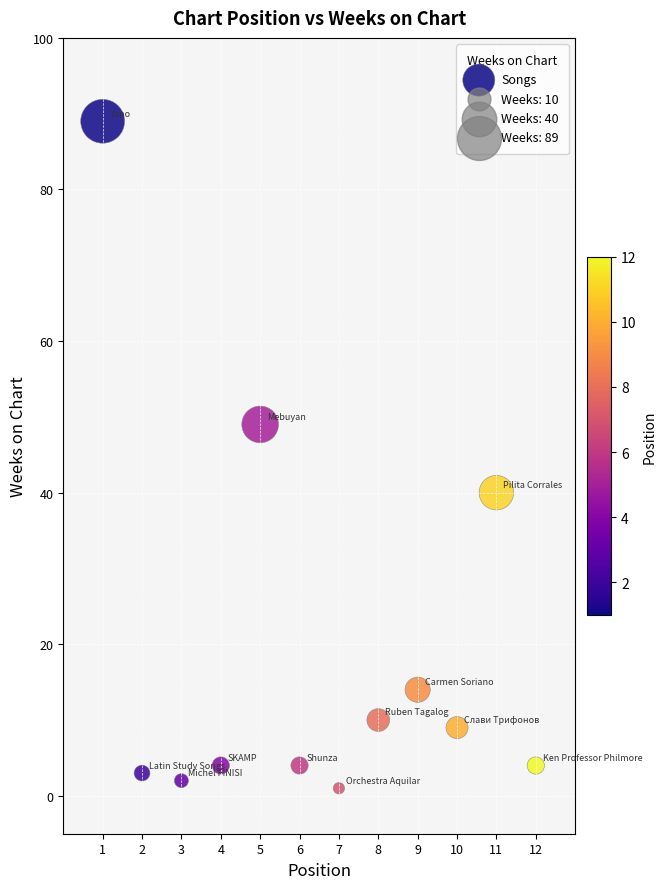

What is the average X value?

6